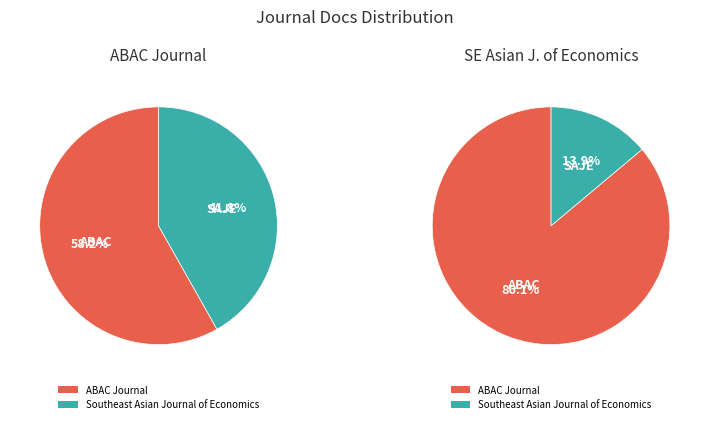

Is ABAC Journal the majority of the pie?

Yes